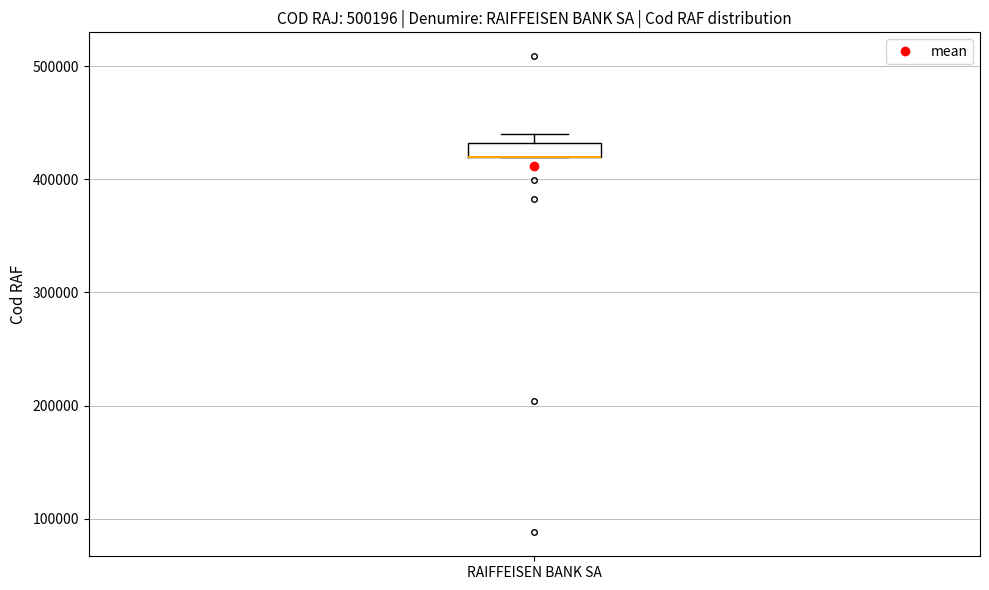

Where is the upper edge of the box for RAIFFEISEN BANK SA on the y-axis? The values are not printed on the chart, so give them approximately, as read against the axis.

430000